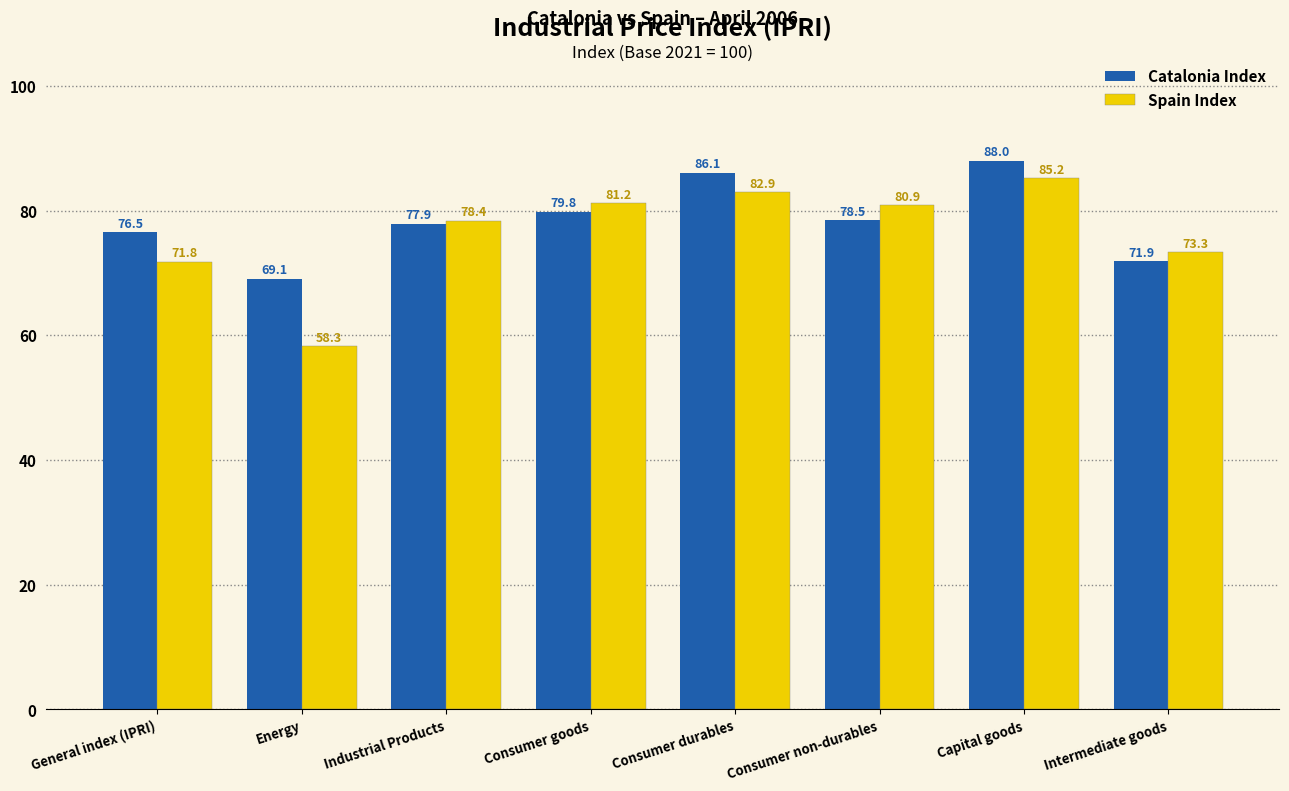

What is the spread (max minus min) of values at Industrial Products?

0.5